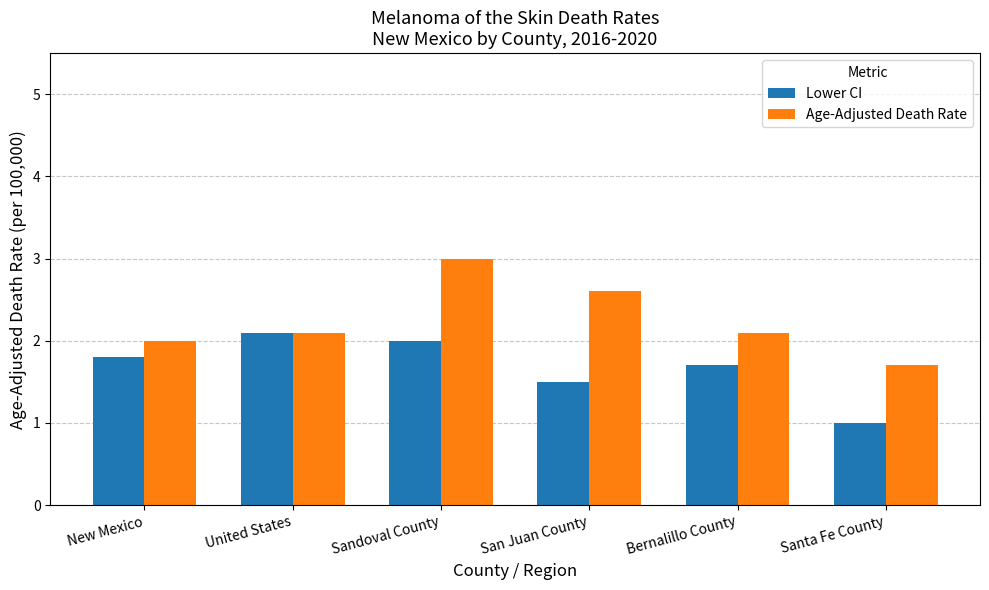

What position from the right is Bernalillo County?

2